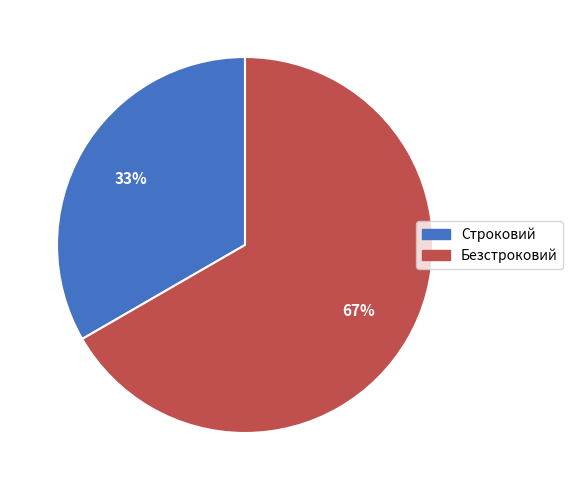

Between Строковий and Безстроковий, which is larger?

Безстроковий